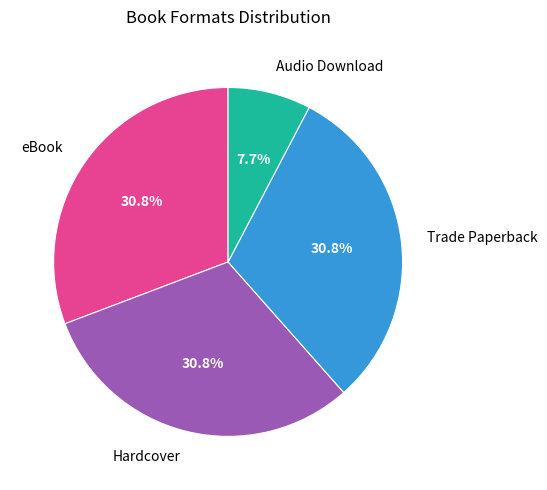

Is the sum of eBook and Hardcover greater than half?

Yes